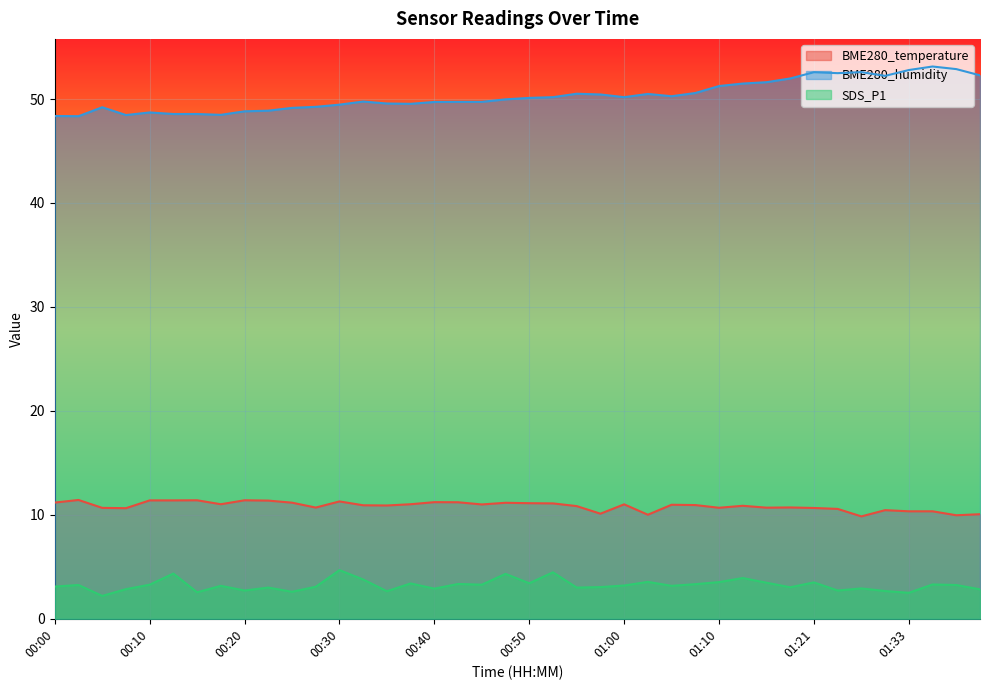

How many series are shown in this chart?

3